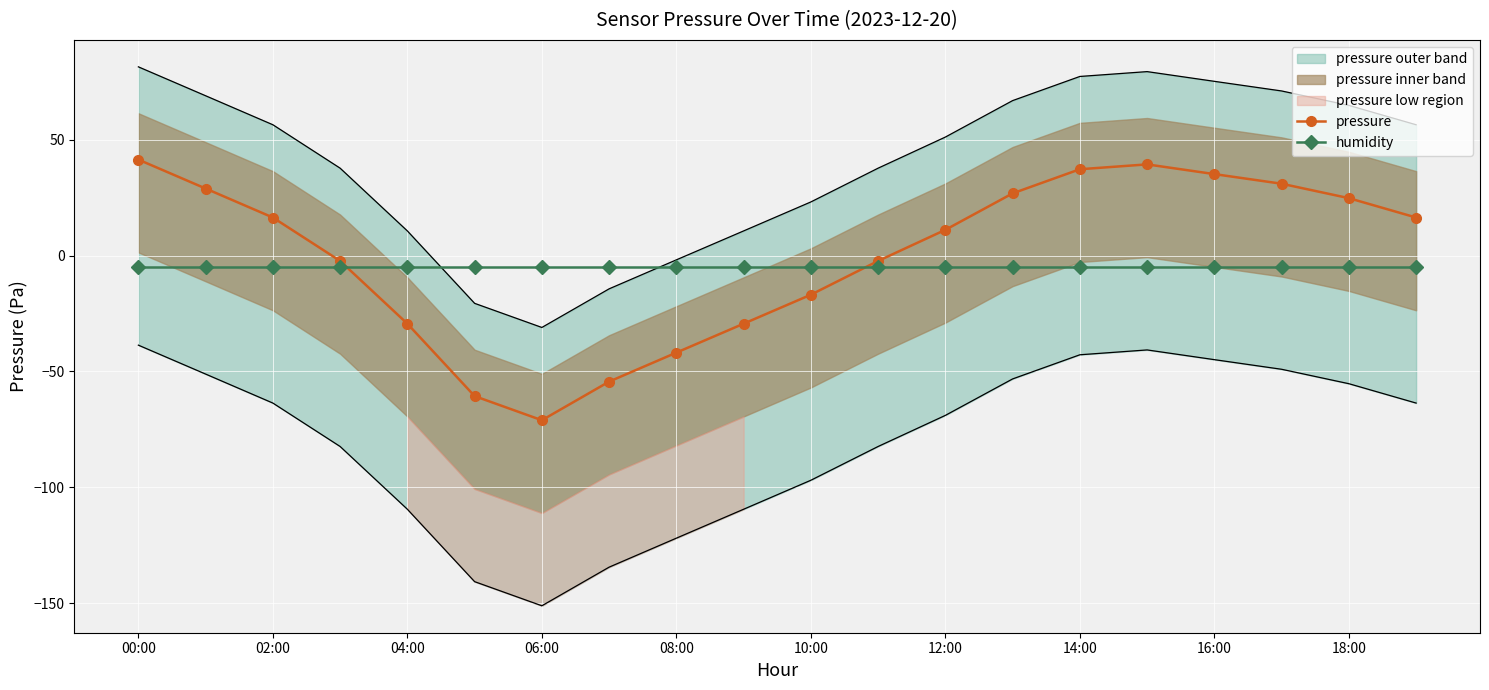

True or false: pressure has more than 2 points higher than both neighbors.

False